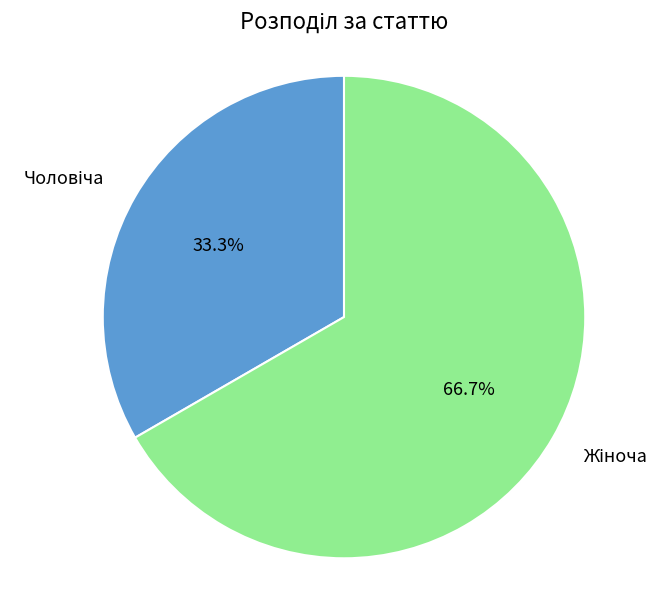

How many slices are in this pie chart?

2